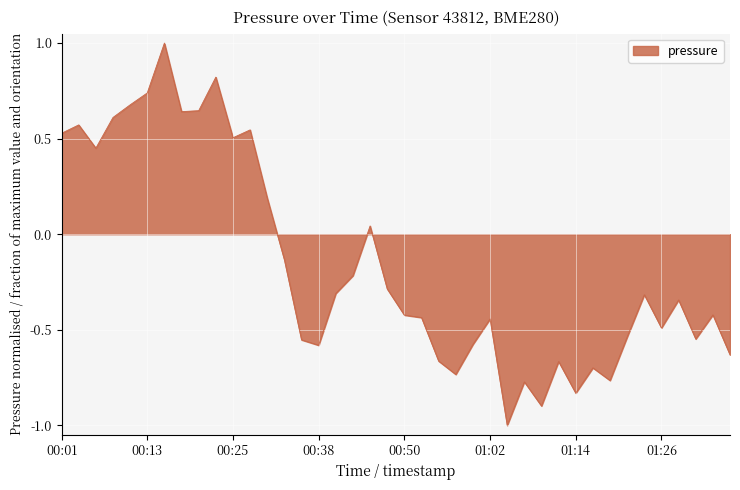

What is the maximum value shown in the chart?

1.0